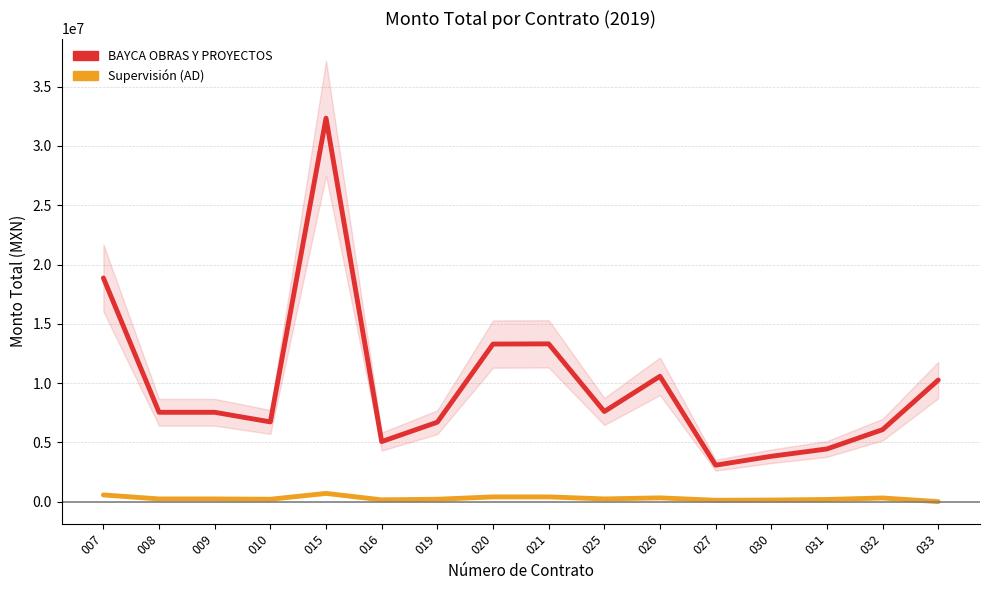

How many values in the Supervisión (AD) series exceed 226053?

8